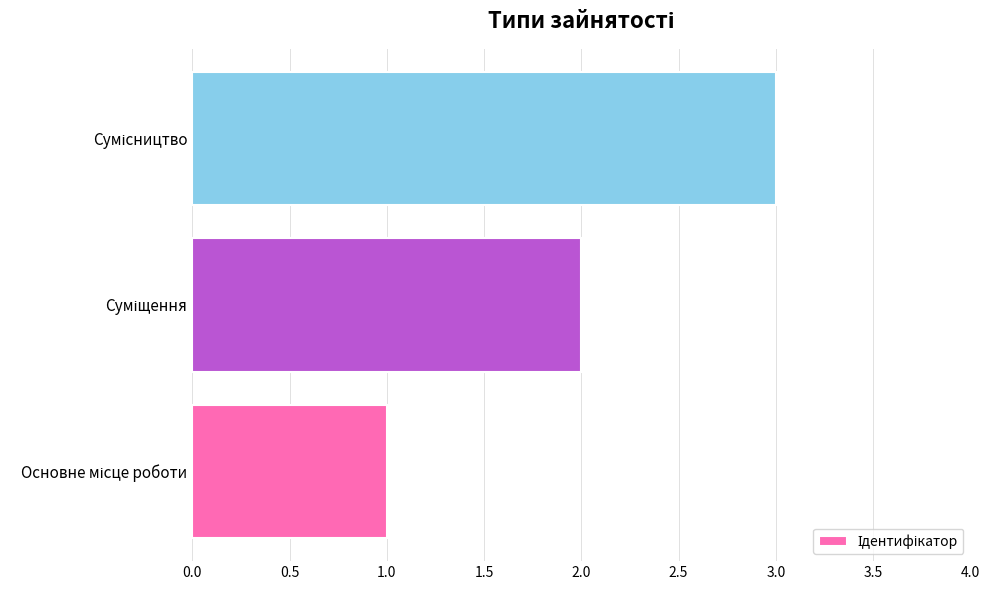

What is the sum of all values?

6